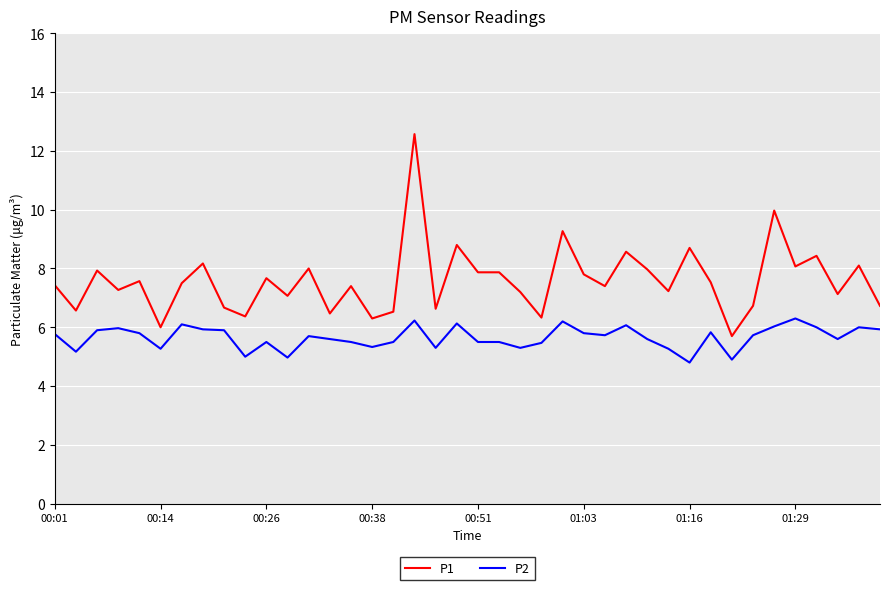

What is the difference between the maximum and minimum values in the P2 series?

1.5